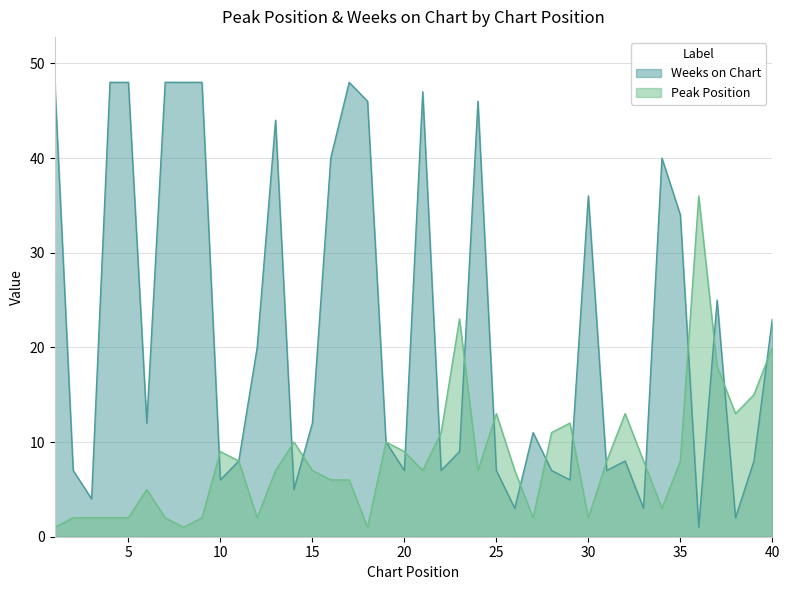

At which label does Weeks on Chart reach its peak?

1